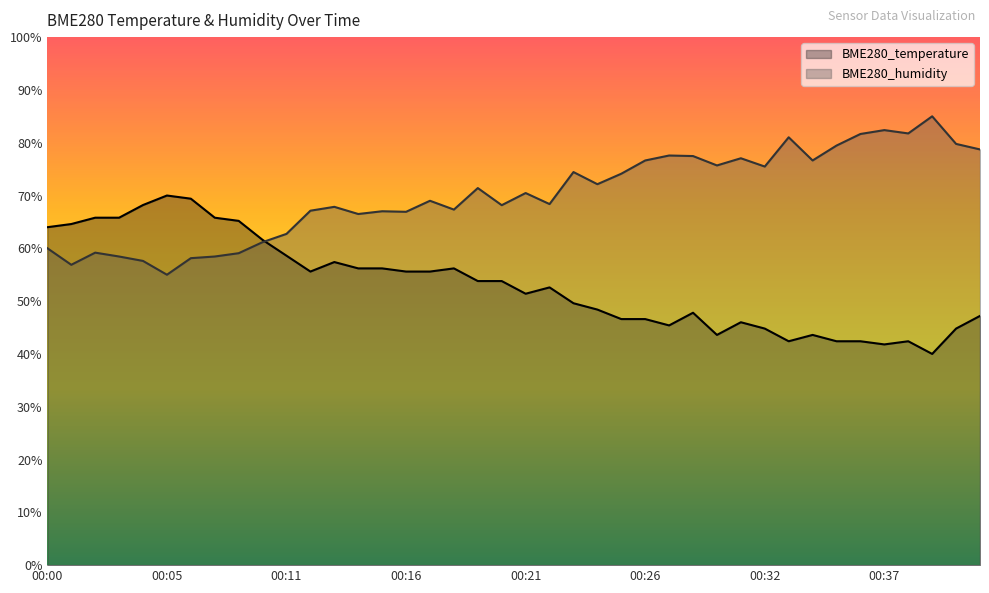

How many times do BME280_humidity and BME280_temperature cross each other?

1